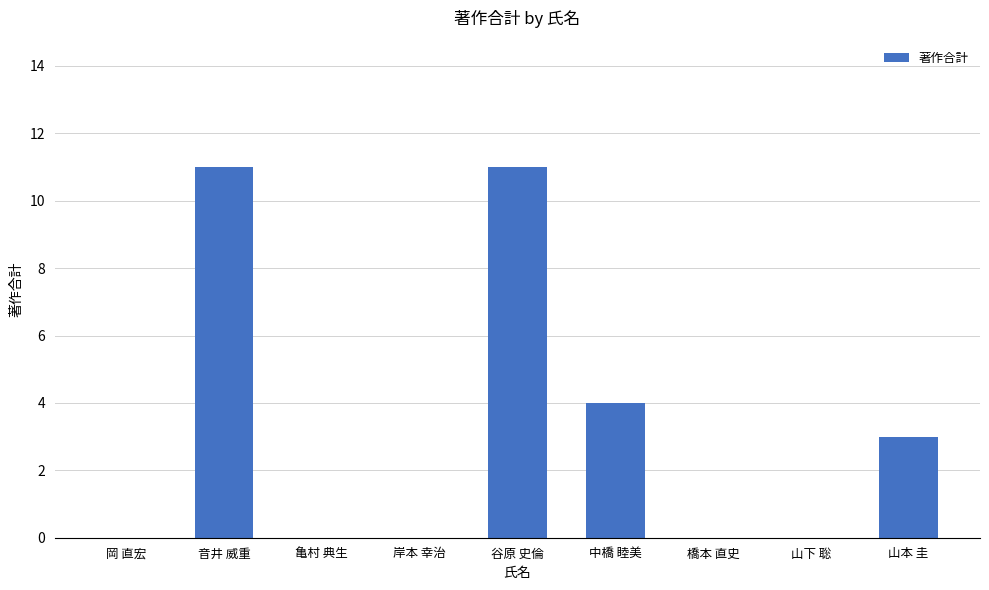

How many distinct data groups are displayed?

1